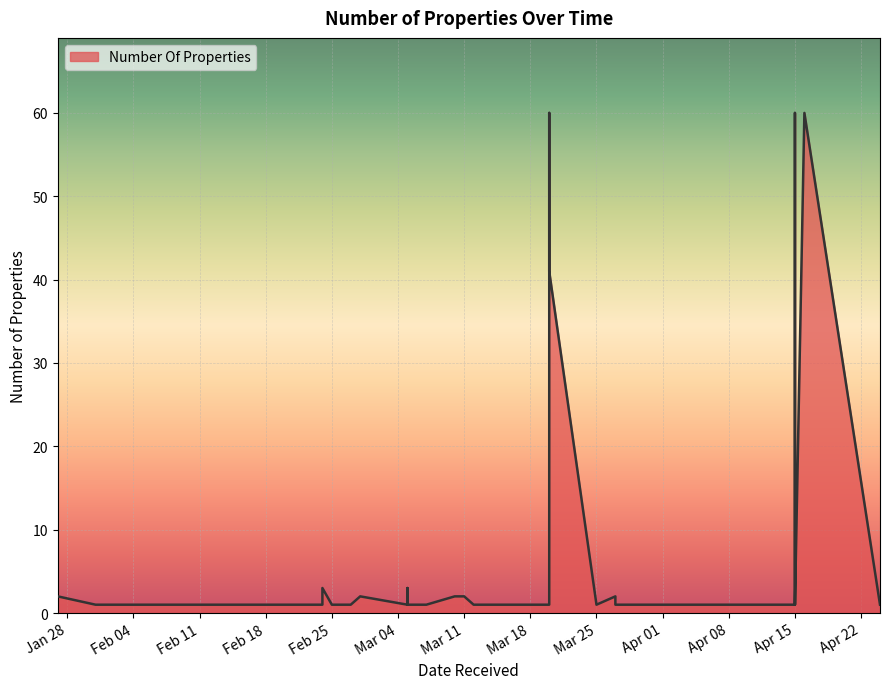

What is the value of the 8th point from the left?

1